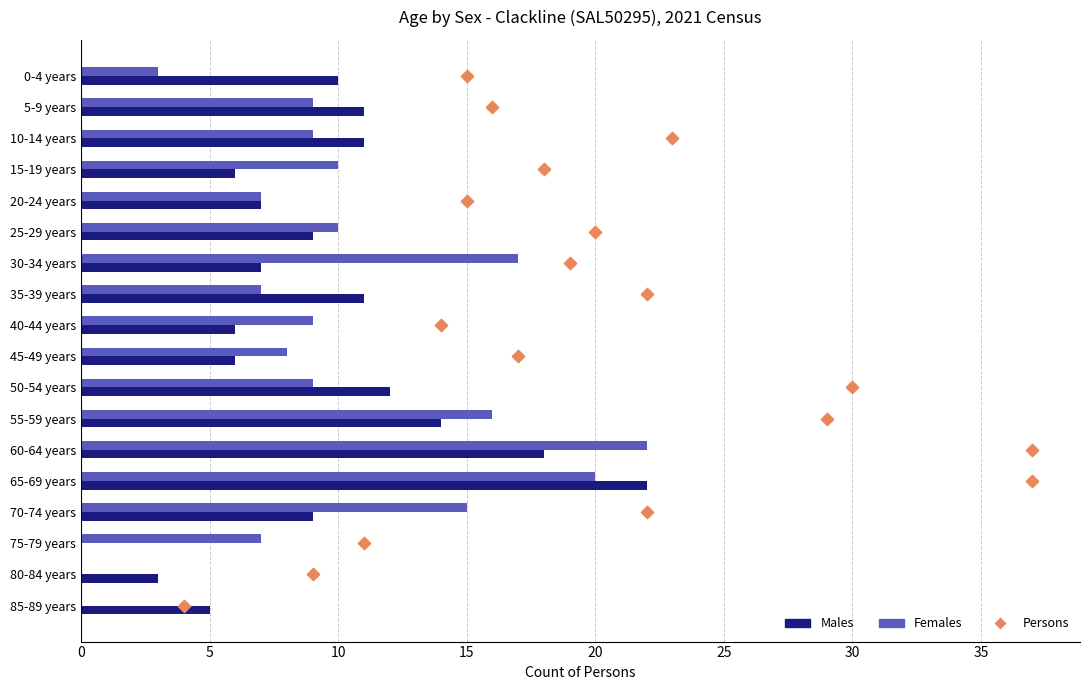

Which series reaches the maximum Y coordinate?

Males